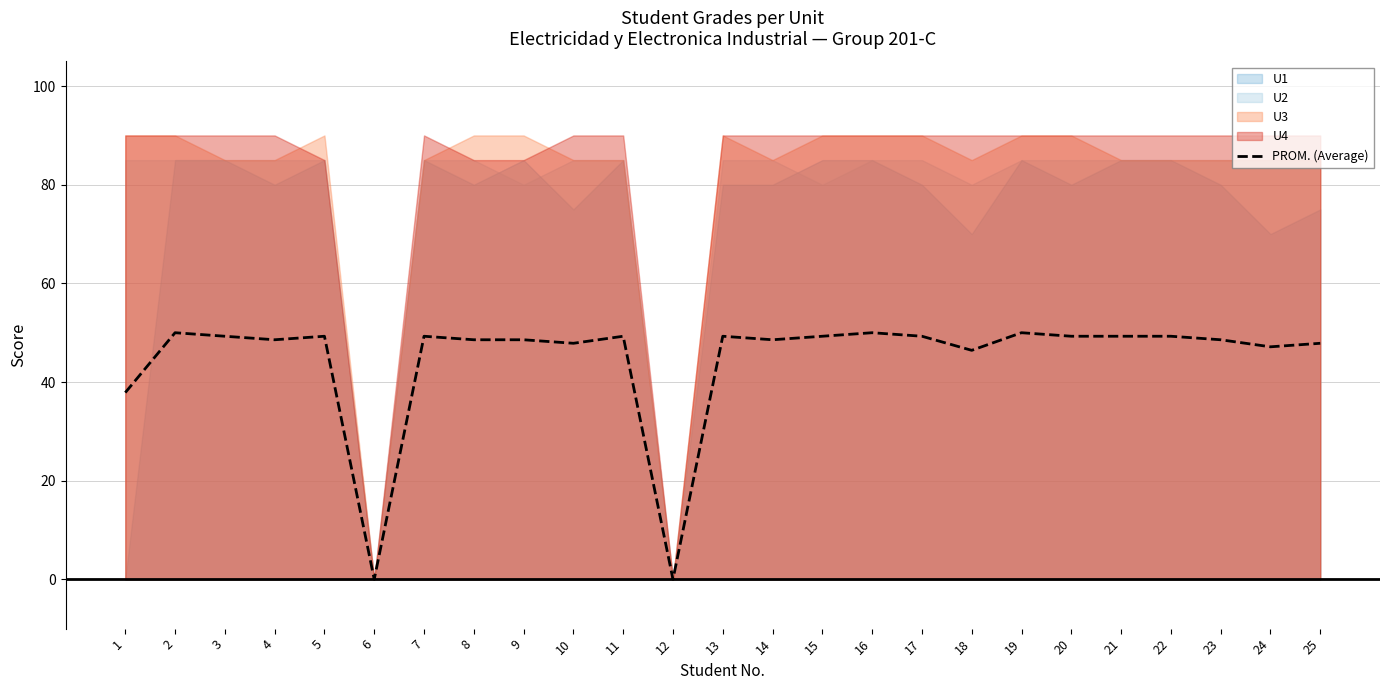

Reading left to right, extract all data points from this chart.

37.9	50.0	49.3	48.6	49.3	0.0	49.3	48.6	48.6	47.9	49.3	0.0	49.3	48.6	49.3	50.0	49.3	46.4	50.0	49.3	49.3	49.3	48.6	47.1	47.9